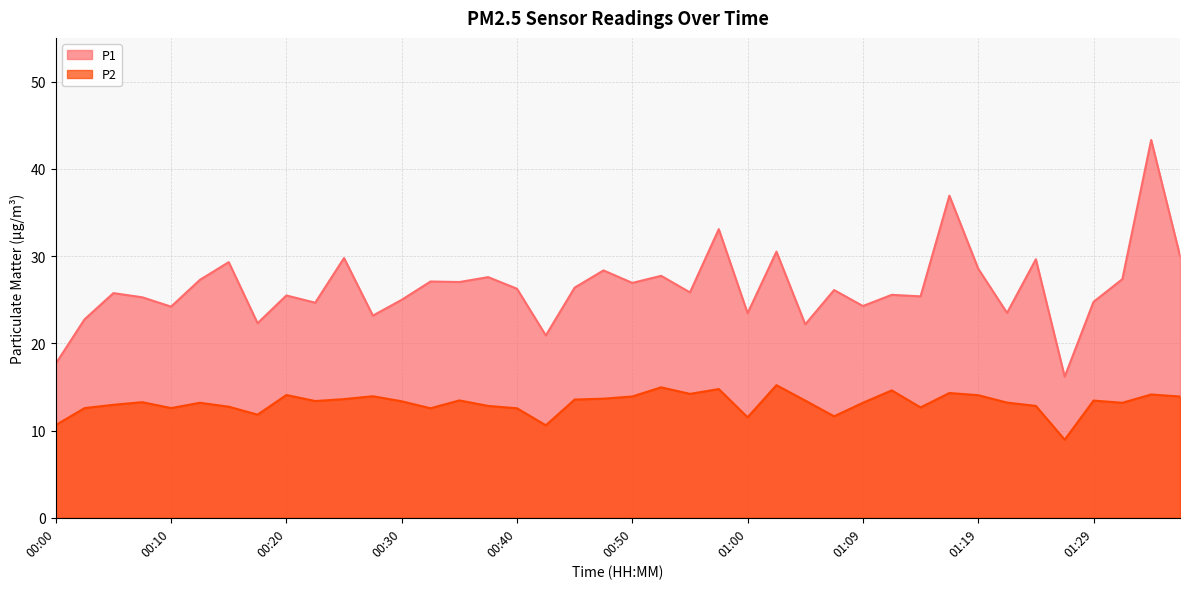

Which category has the highest value across all series?

01:34